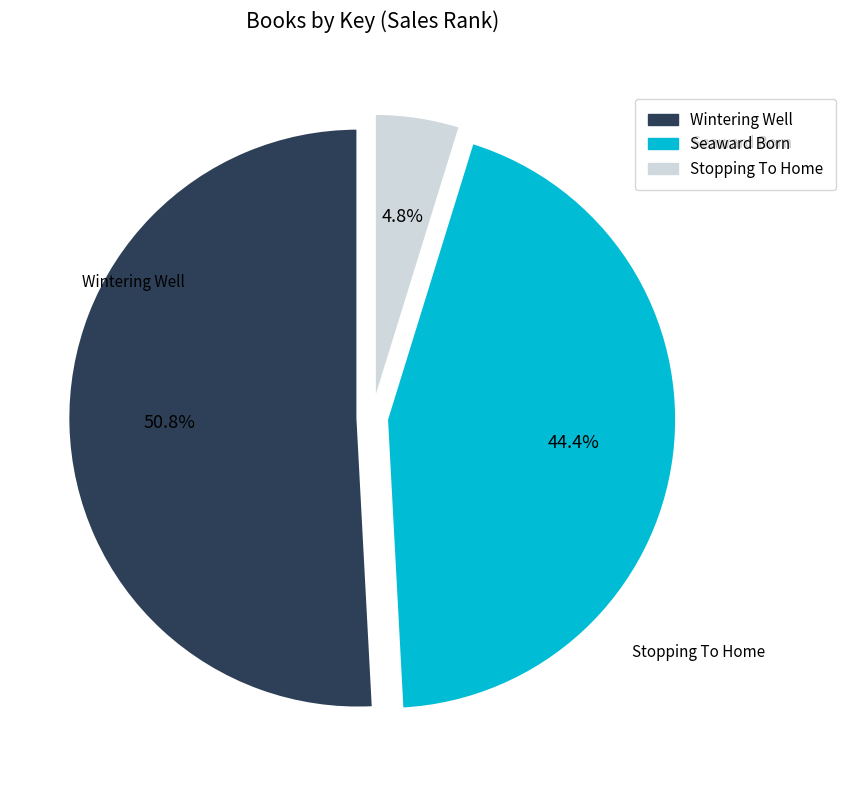

How many segments does this pie chart have?

3